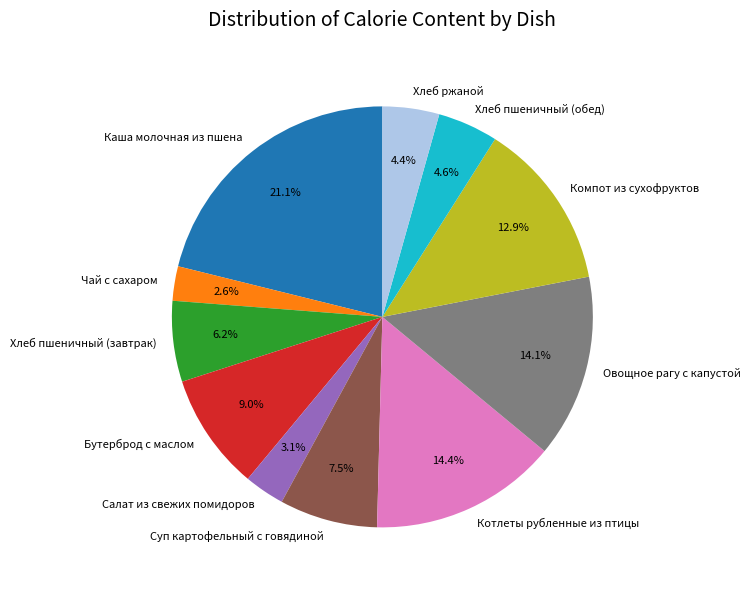

Is it true that Хлеб пшеничный (обед) is 16% of the pie?

False